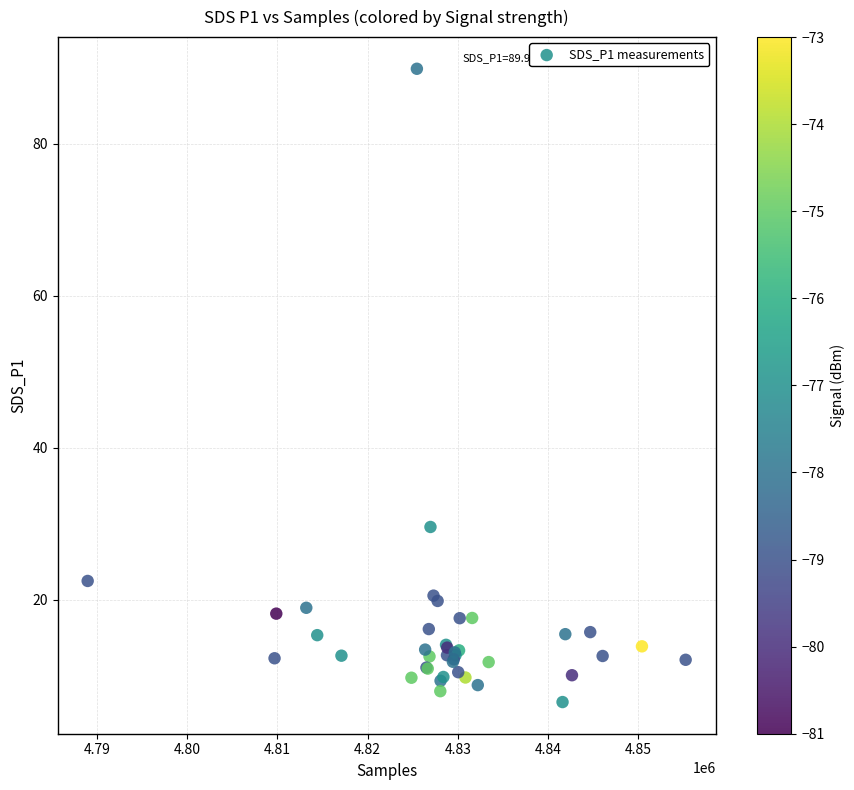

What Y value in the scatter plot is closest to 48?

29.6